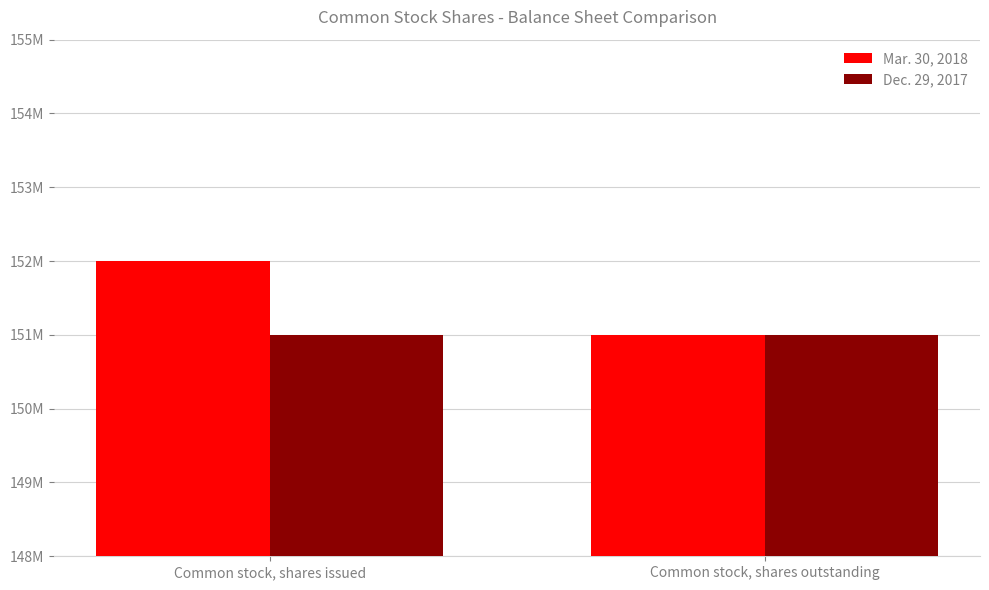

Which series changed the most between Common stock, shares issued and Common stock, shares outstanding?

Mar. 30, 2018